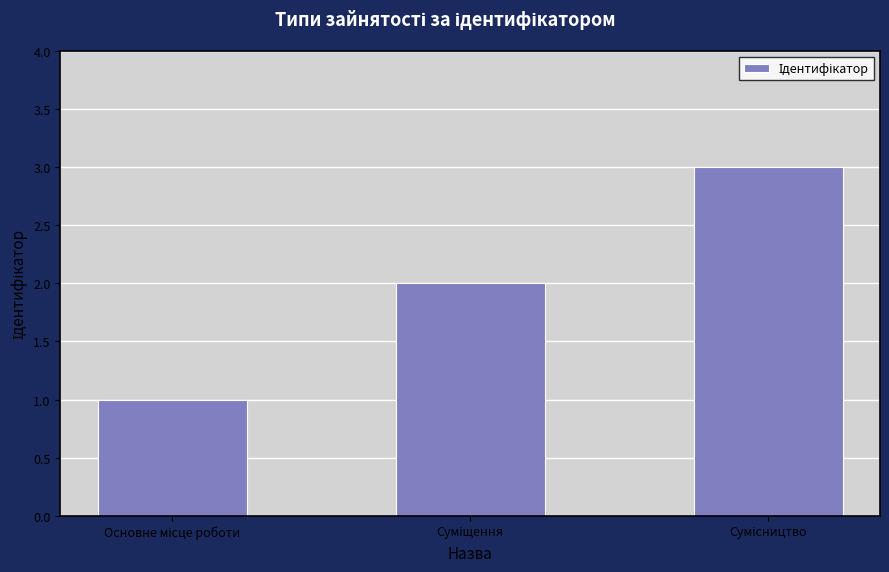

What is the greatest value displayed?

3